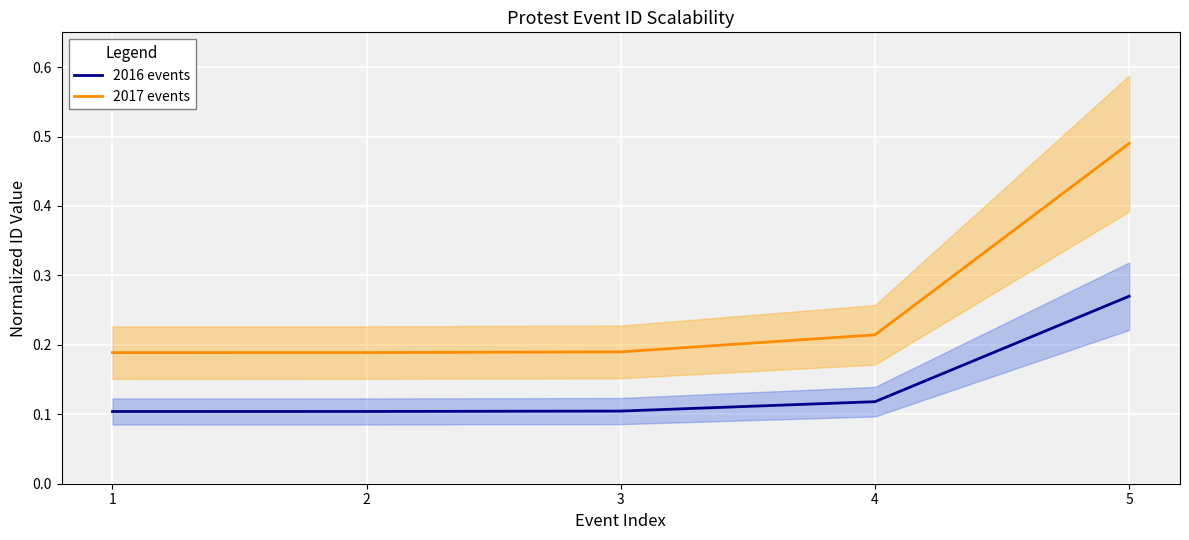

What is the difference between the maximum and minimum values in the 2016 events series?

0.2